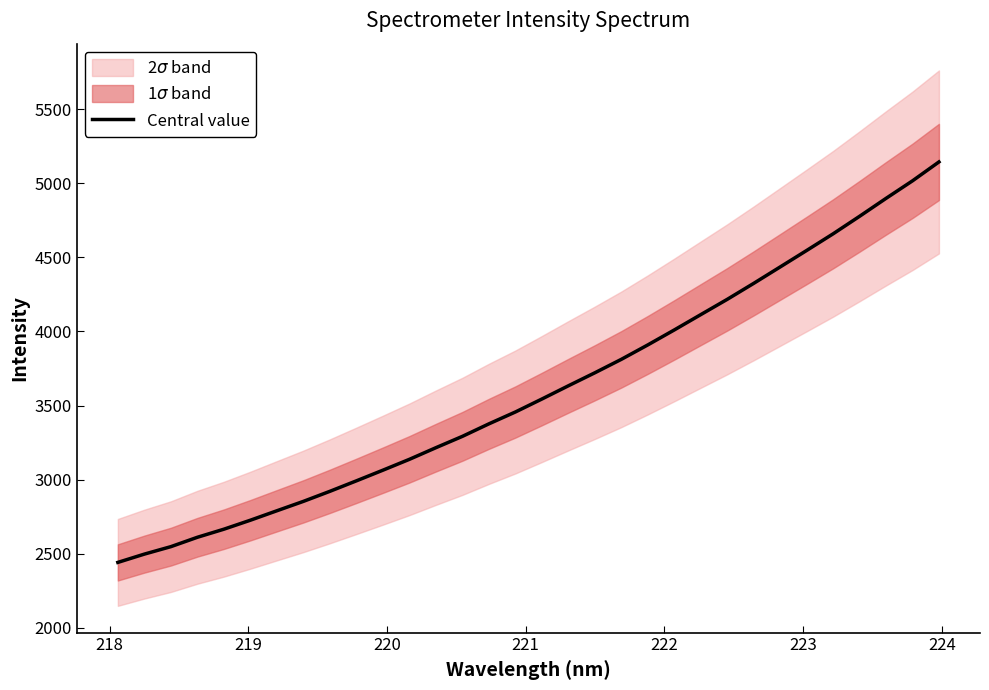

Reading left to right, transcribe all the data shown in this chart.

2441.8	2497.8	2548.1	2611.4	2665.9	2726.6	2790.3	2853.7	2921.6	2992.2	3064.1	3137.3	3215.8	3292.3	3376.6	3456.7	3544.1	3633.4	3721.1	3811.8	3909.2	4010.1	4113.5	4216.6	4324.4	4435.1	4546.2	4658.6	4776.7	4897.6	5015.9	5143.4